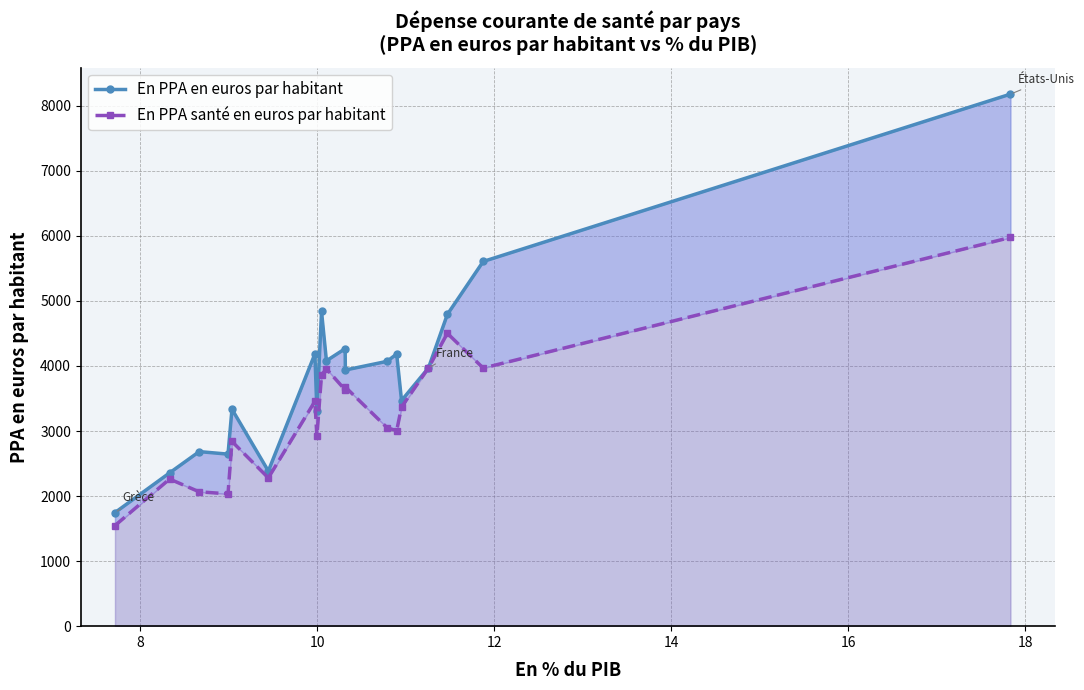

Reading left to right, what are all the values shown in this chart?

En PPA en euros par habitant: 1745.9	2356.4	2683.4	2644.6	3335.2	2384.9	4185.9	3304.3	4838.0	4079.3	4265.9	3937.5	4071.2	4183.9	3468.4	3970.1	4791.8	5606.1	8178.5
En PPA santé en euros par habitant: 1546.8	2261.7	2065.1	2034.2	2838.8	2279.5	3456.8	2918.4	3863.7	3954.7	3632.1	3675.7	3050.5	3005.0	3368.8	3970.1	4501.6	3967.4	5975.3